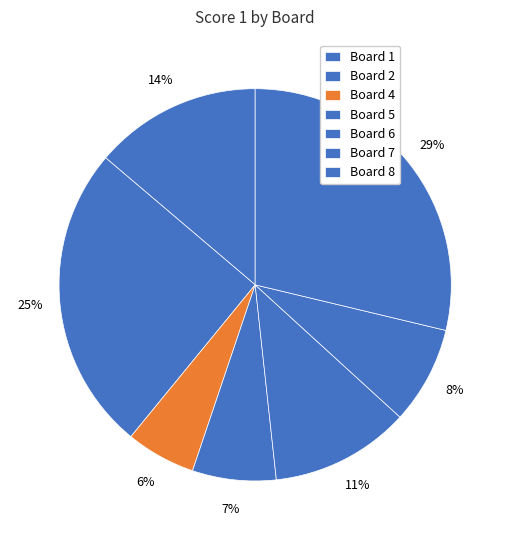

How many slices are in this pie chart?

7